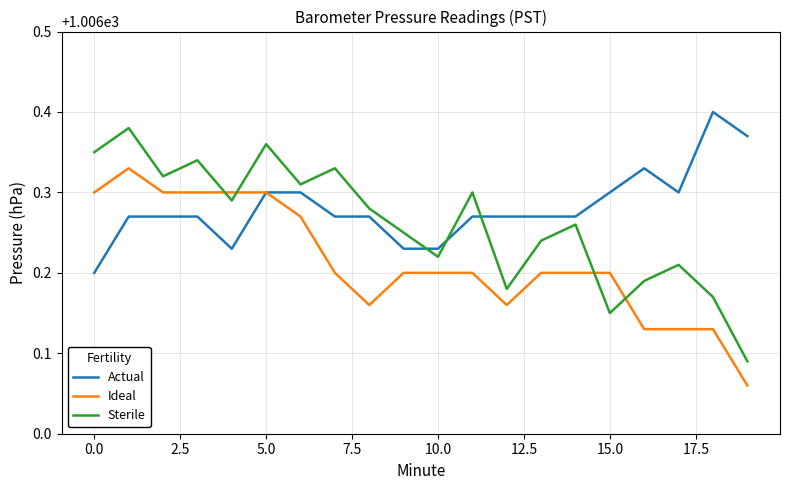

Which series has the largest total across all categories?

Actual